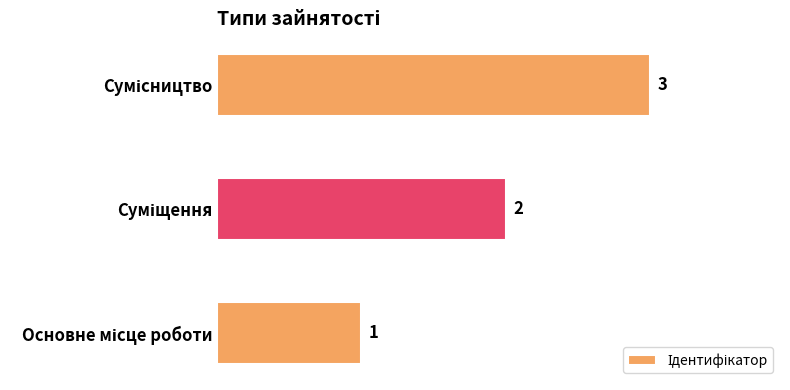

What is the maximum value shown in the chart?

3